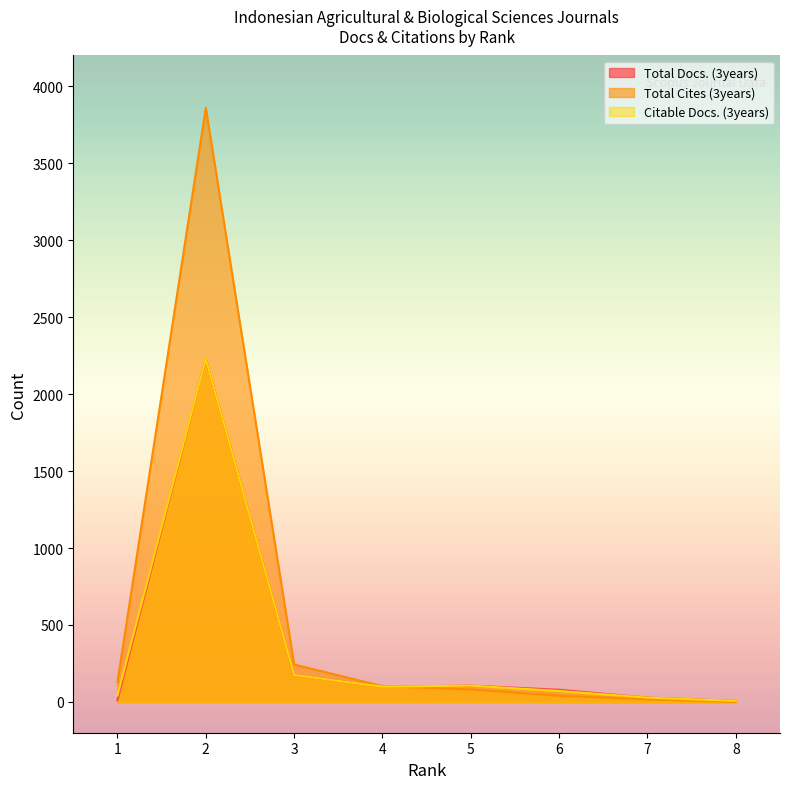

What is the lowest value of the Total Docs. (3years) series?

7